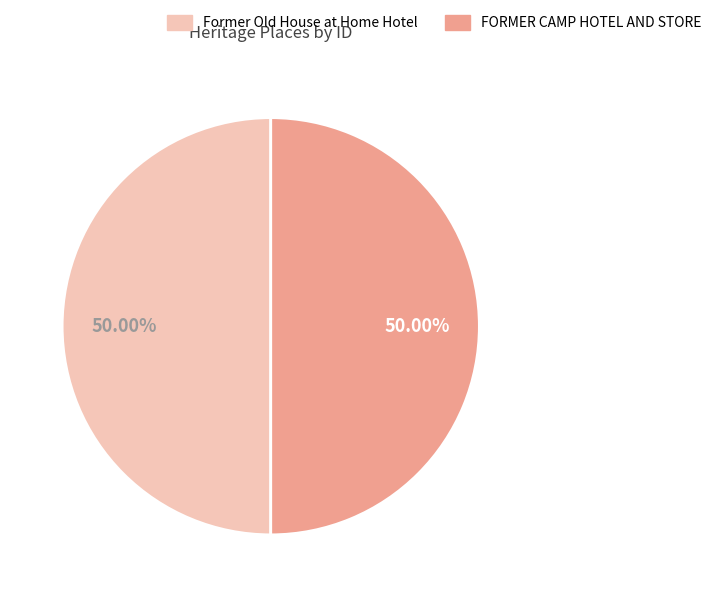

What is the ratio of the value at FORMER CAMP HOTEL AND STORE to the value at Former Old House at Home Hotel?

1.0